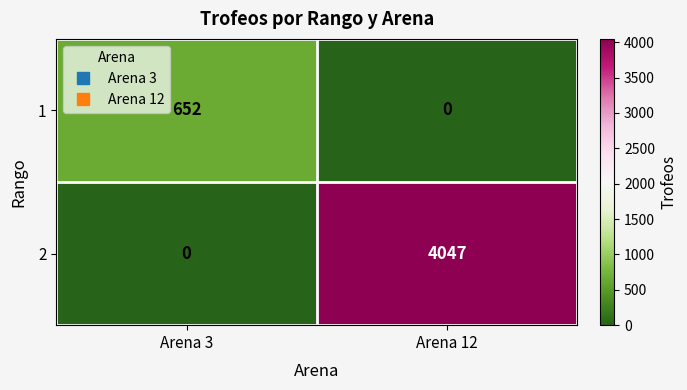

At Arena 12, list the series in order from smallest to largest.

1, 2